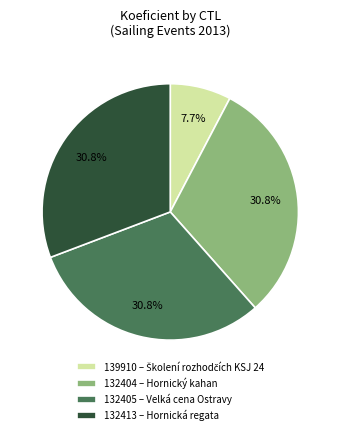

Is 132404 the majority of the pie?

No